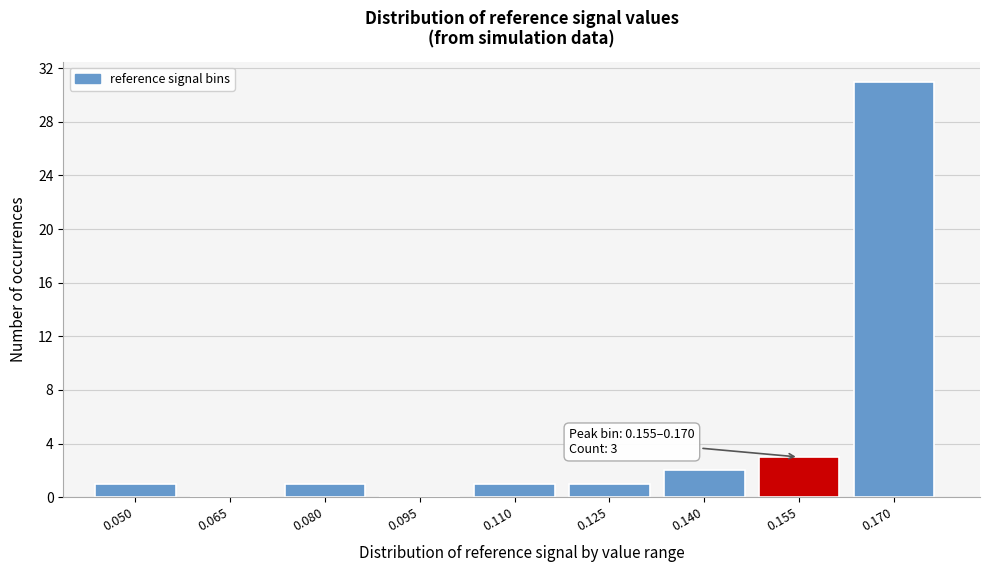

Reading right to left, what are all the values shown in this chart?

0.170=31	0.155=3	0.140=2	0.125=1	0.110=1	0.095=0	0.080=1	0.065=0	0.050=1